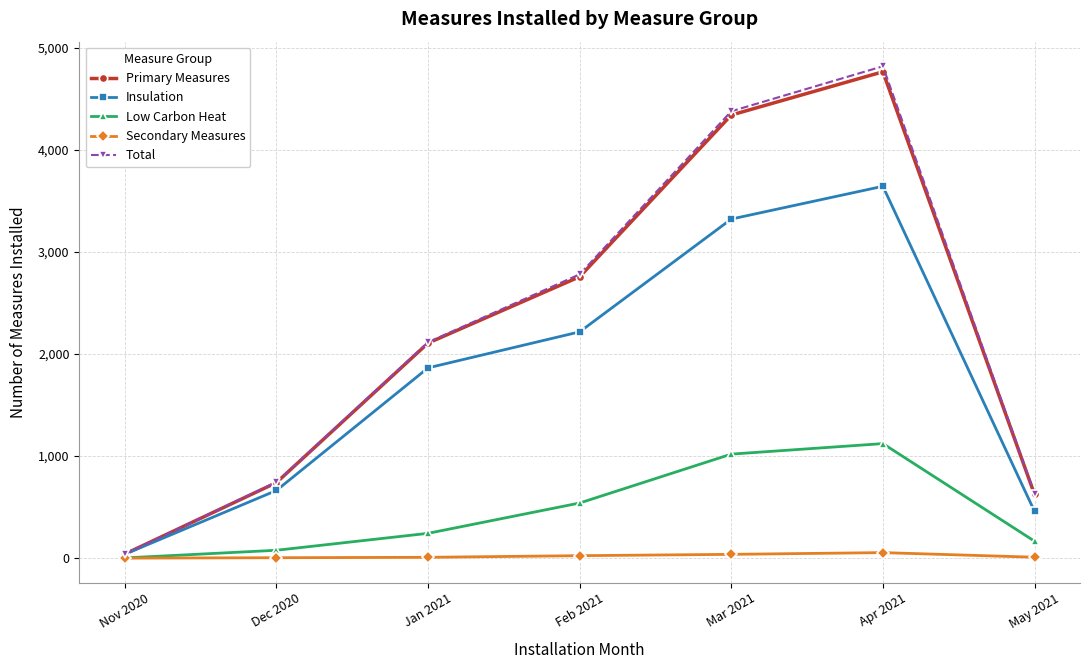

Where is the first local maximum for Low Carbon Heat?

Apr 2021